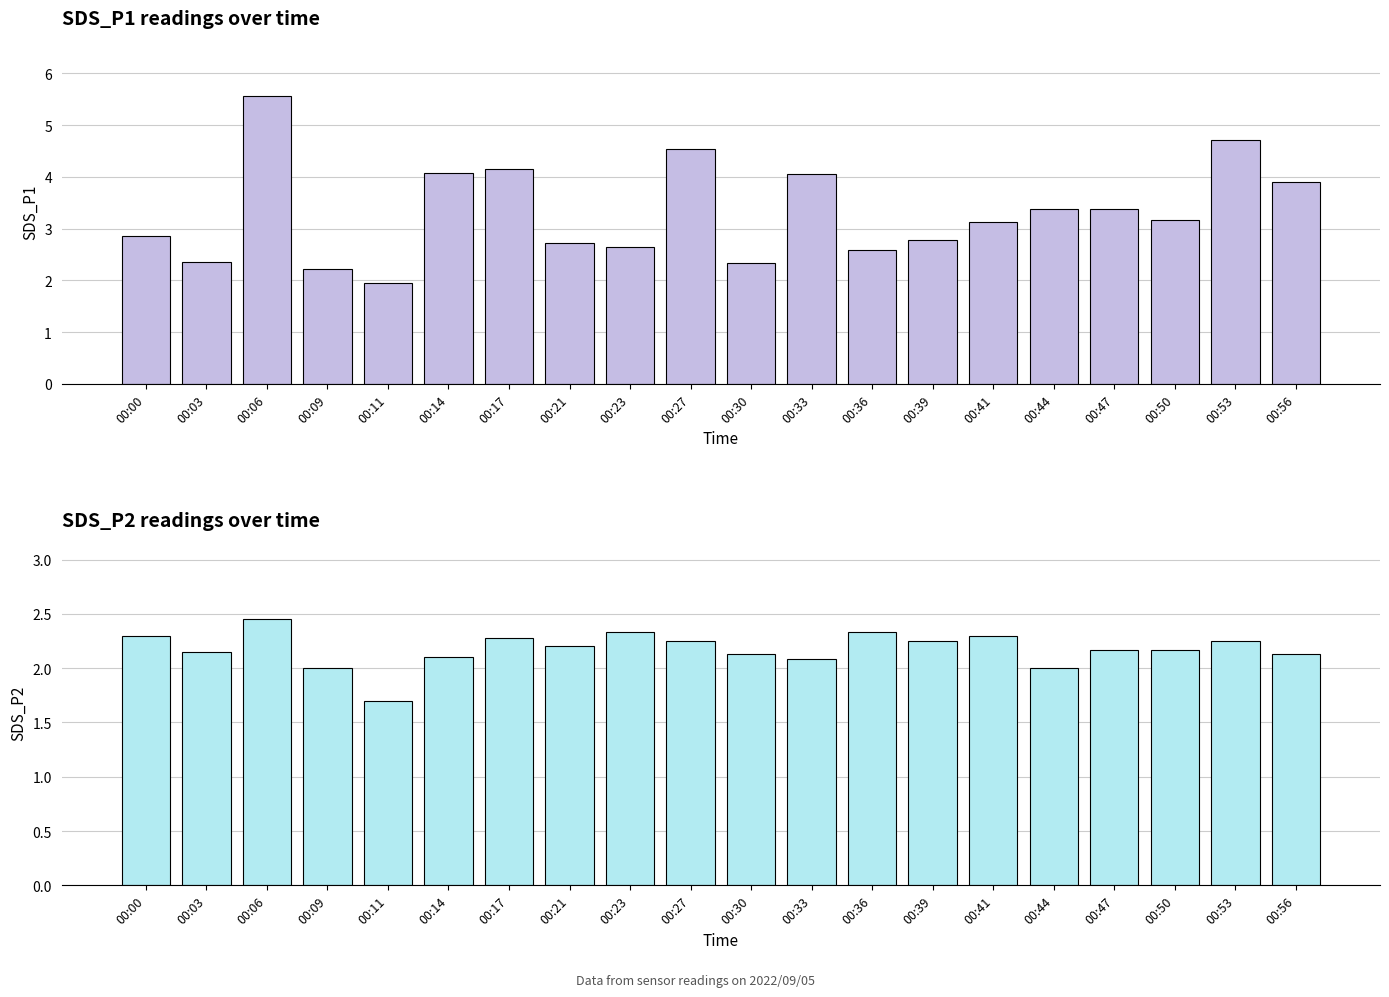

At which label is SDS_P2 closest to 2?

00:09